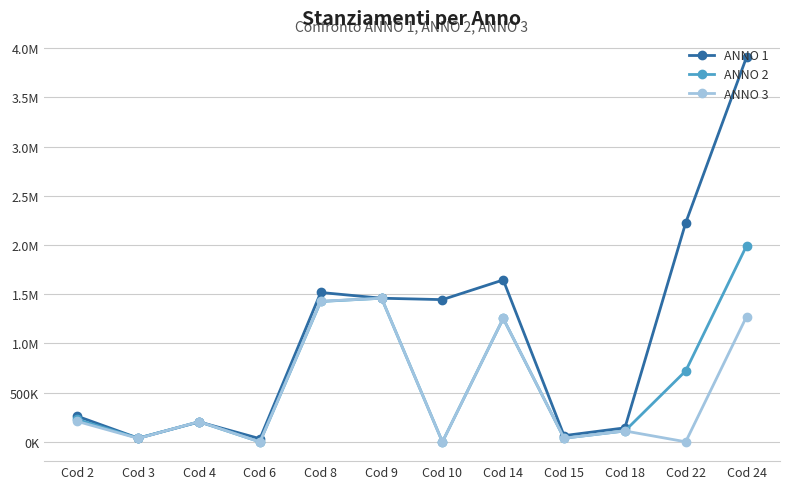

Reading left to right, transcribe all the data shown in this chart.

ANNO 1: Cod 2=260294.9	Cod 3=37960.0	Cod 4=203085.0	Cod 6=32524.9	Cod 8=1517556.0	Cod 9=1459258.3	Cod 10=1444892.6	Cod 14=1644841.4	Cod 15=63734.9	Cod 18=142700.0	Cod 22=2225688.8	Cod 24=3907756.1
ANNO 2: Cod 2=227770.0	Cod 3=37700.0	Cod 4=204260.0	Cod 6=0.0	Cod 8=1425996.0	Cod 9=1459258.3	Cod 10=0.0	Cod 14=1253510.1	Cod 15=37470.0	Cod 18=111100.0	Cod 22=721000.0	Cod 24=1991736.0
ANNO 3: Cod 2=207770.0	Cod 3=35610.0	Cod 4=205715.0	Cod 6=0.0	Cod 8=1428101.0	Cod 9=1459258.3	Cod 10=0.0	Cod 14=1254163.2	Cod 15=37470.0	Cod 18=111200.0	Cod 22=1000.0	Cod 24=1272386.0